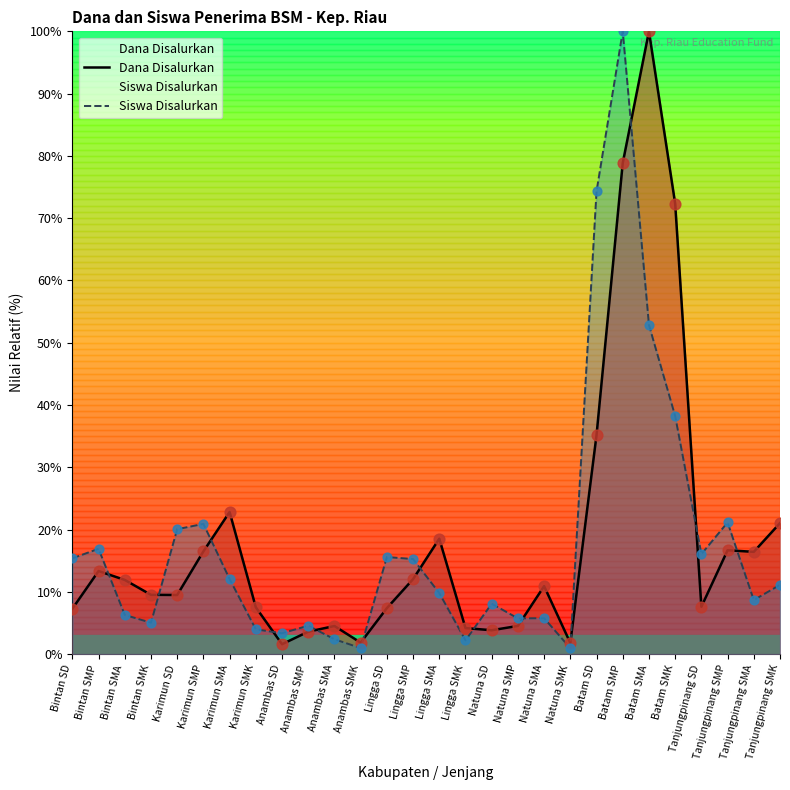

Which series has the largest total across all categories?

Dana Disalurkan